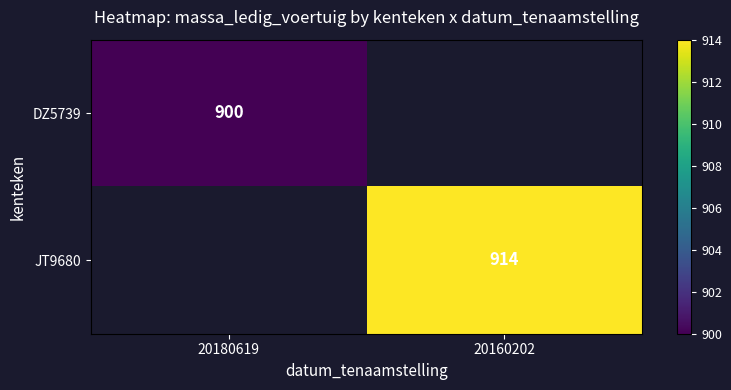

True or false: DZ5739 has a value of 1568 at 20180619.

False